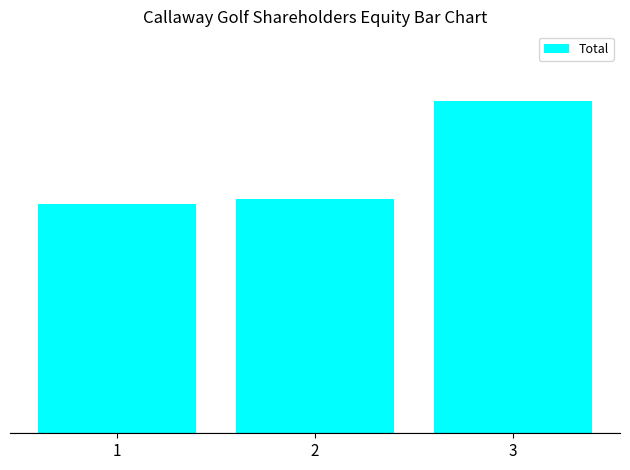

Does the chart contain any negative values?

No